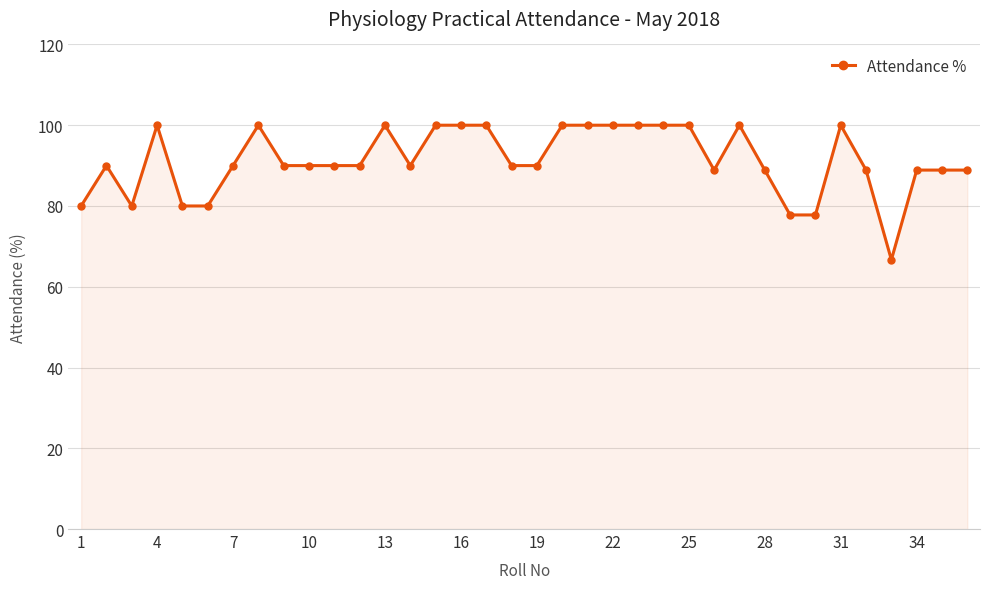

True or false: there are more than 0 points higher than both neighbors.

True